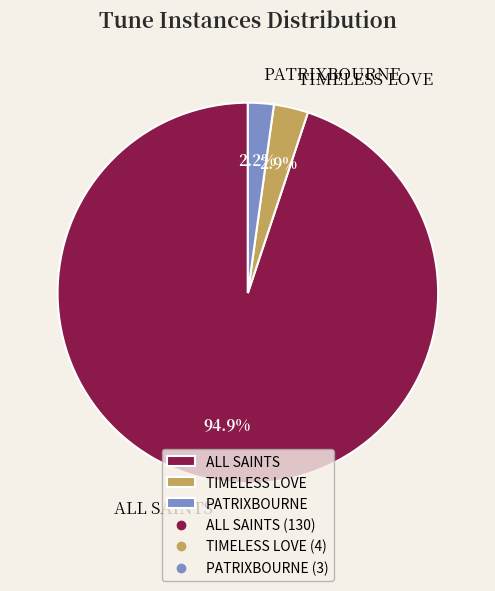

Does PATRIXBOURNE account for over 50% of the chart?

No